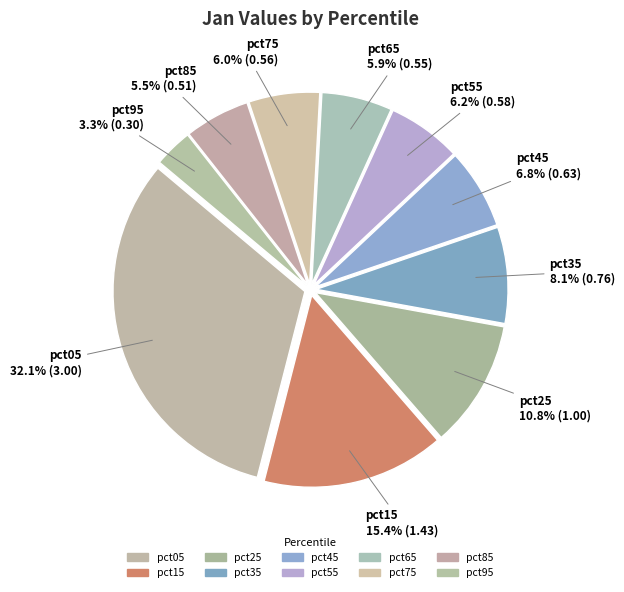

Count the number of slices in the pie.

10